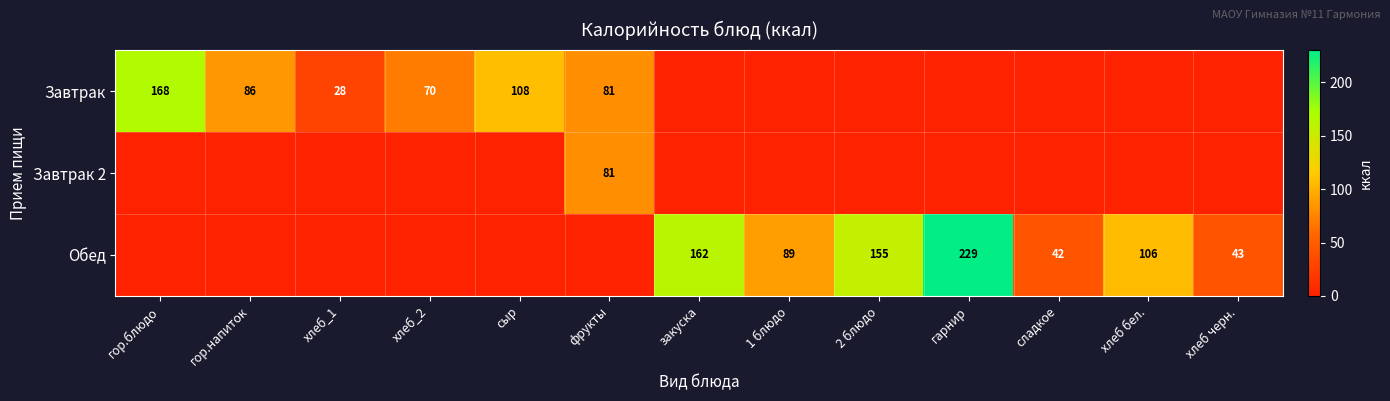

True or false: Завтрак has a value of 254 at гор.блюдо.

False